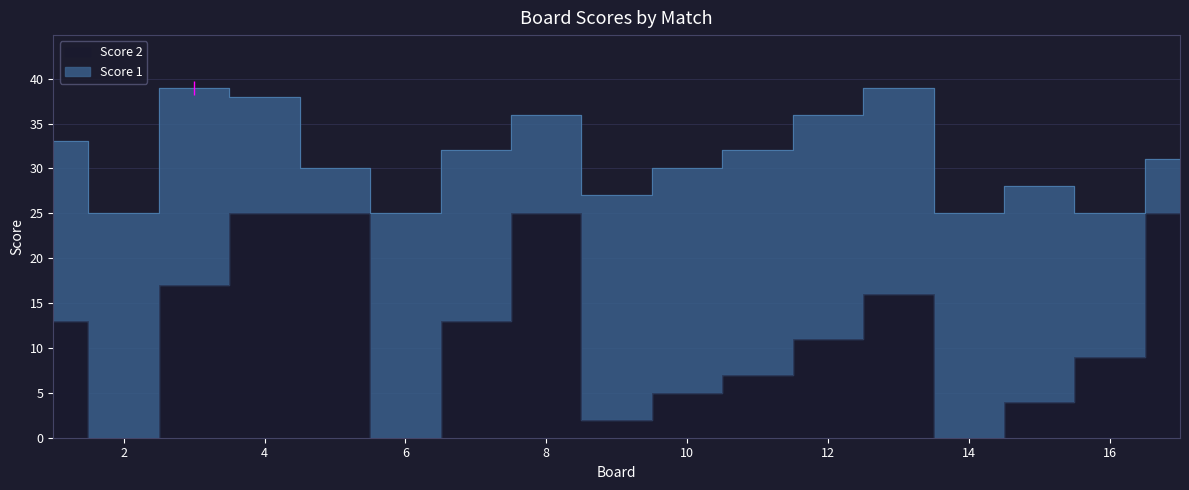

List the labels in order of value, largest first.

4, 5, 8, 17, 3, 13, 1, 7, 12, 16, 11, 10, 15, 9, 2, 6, 14